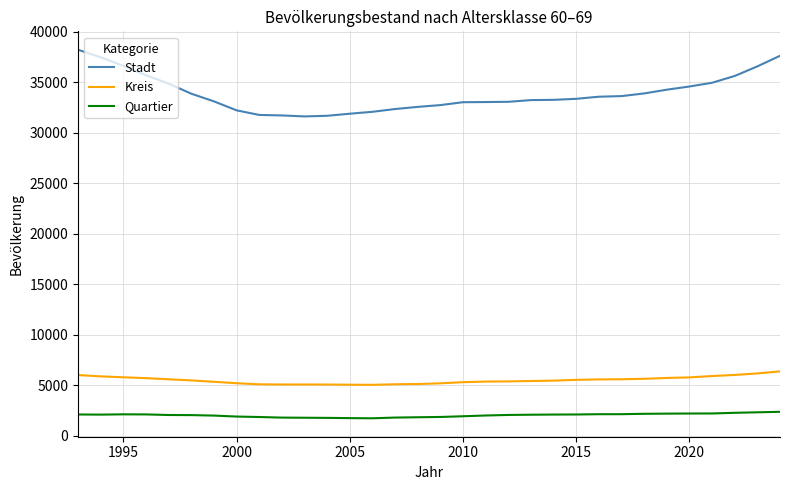

How many values in the Quartier series are below 2061?

16